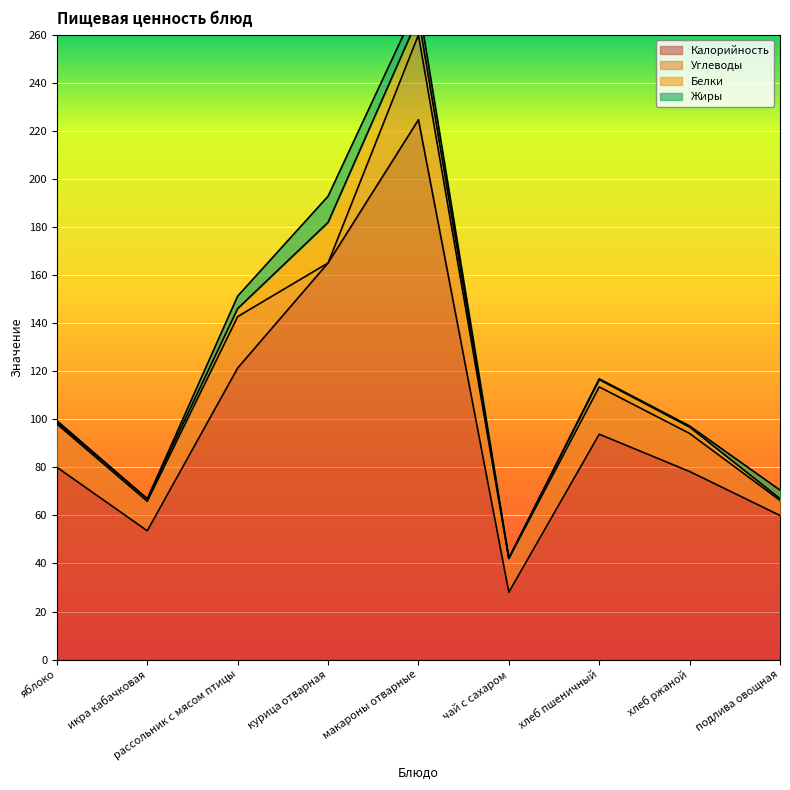

In Белки, how many points are higher than both neighbors (excluding endpoints)?

2